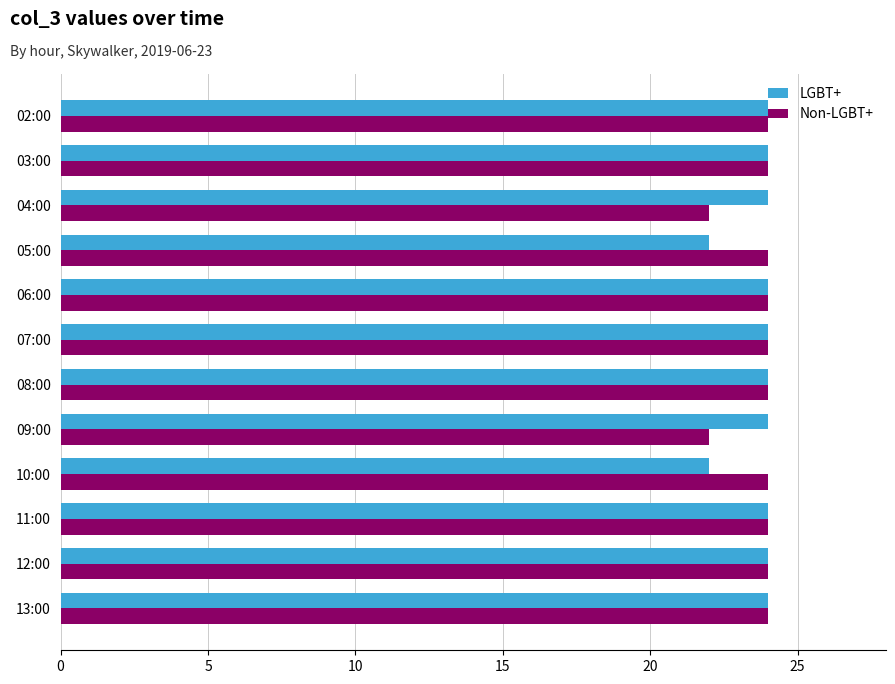

The Non-LGBT+ series shows 36 at 13:00. True or false?

False